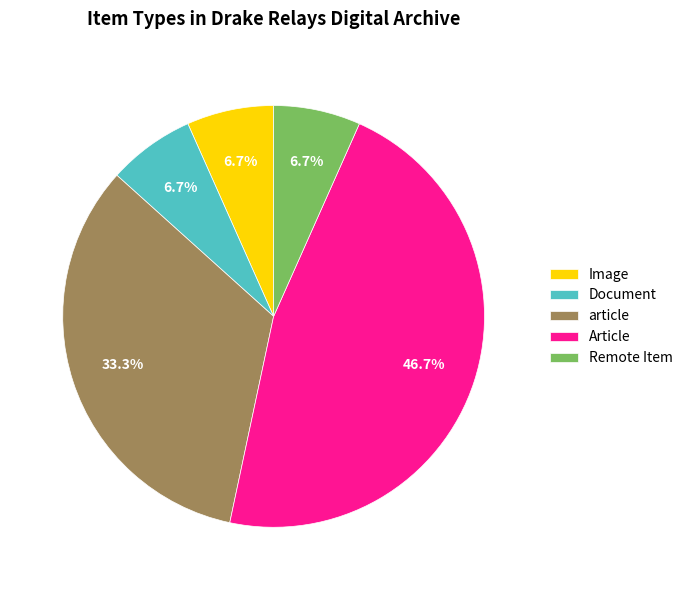

The Article slice represents 33% of the pie. True or false?

False